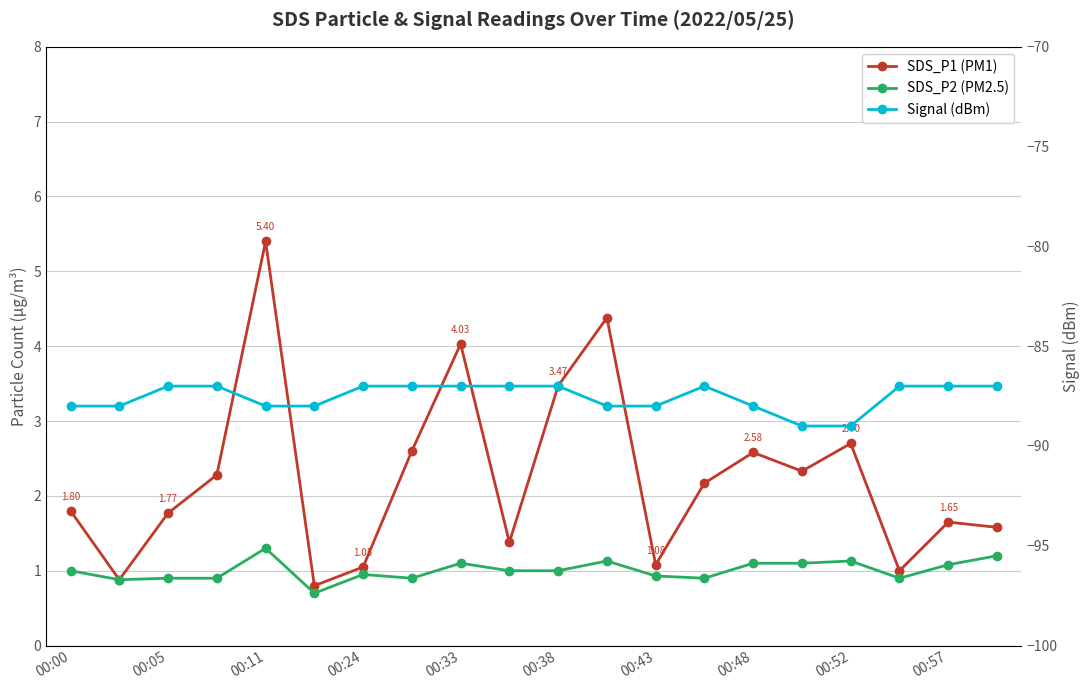

How many lines are shown in the chart?

3